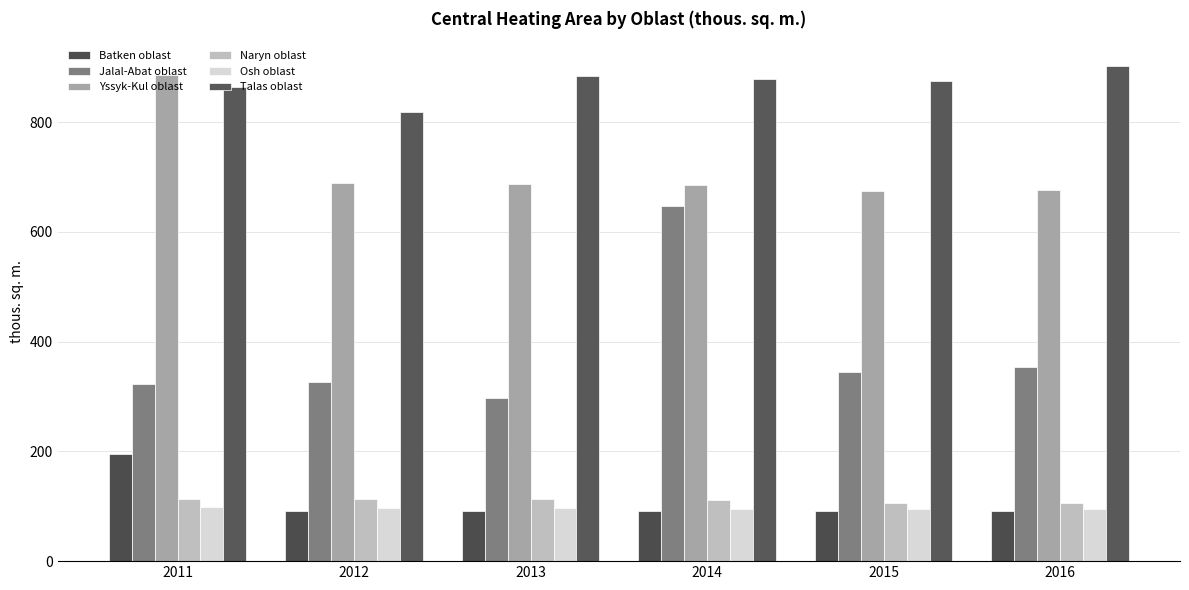

Which has a higher value, 2016 or 2014?

2016